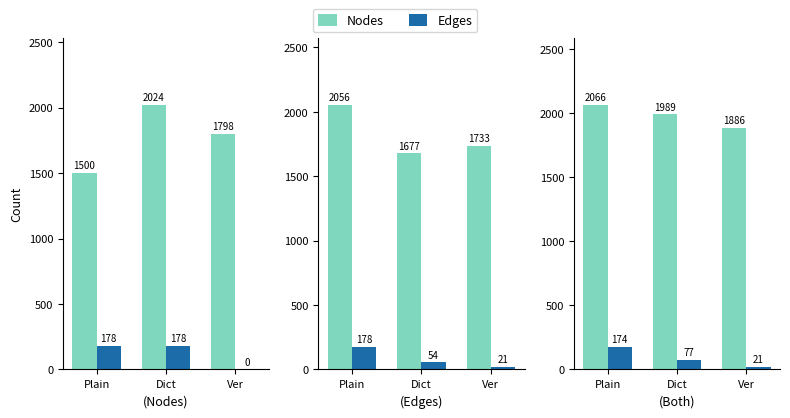

List the series in order of their overall mean, lowest first.

Edges, Nodes